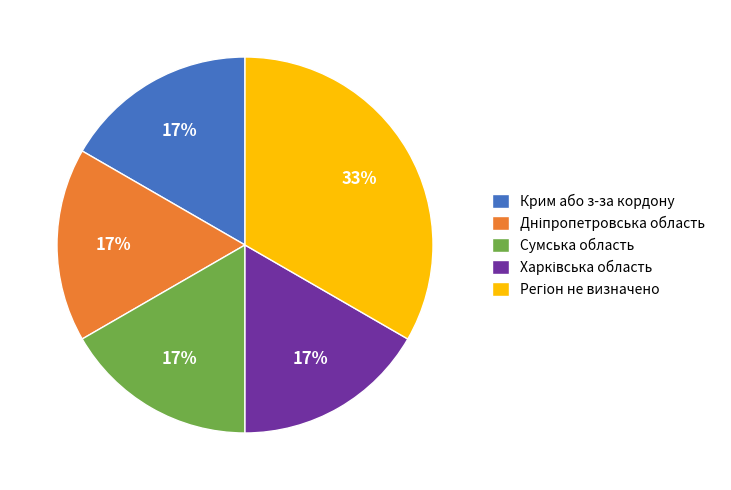

The Крим або з-за кордону slice represents 6% of the pie. True or false?

False